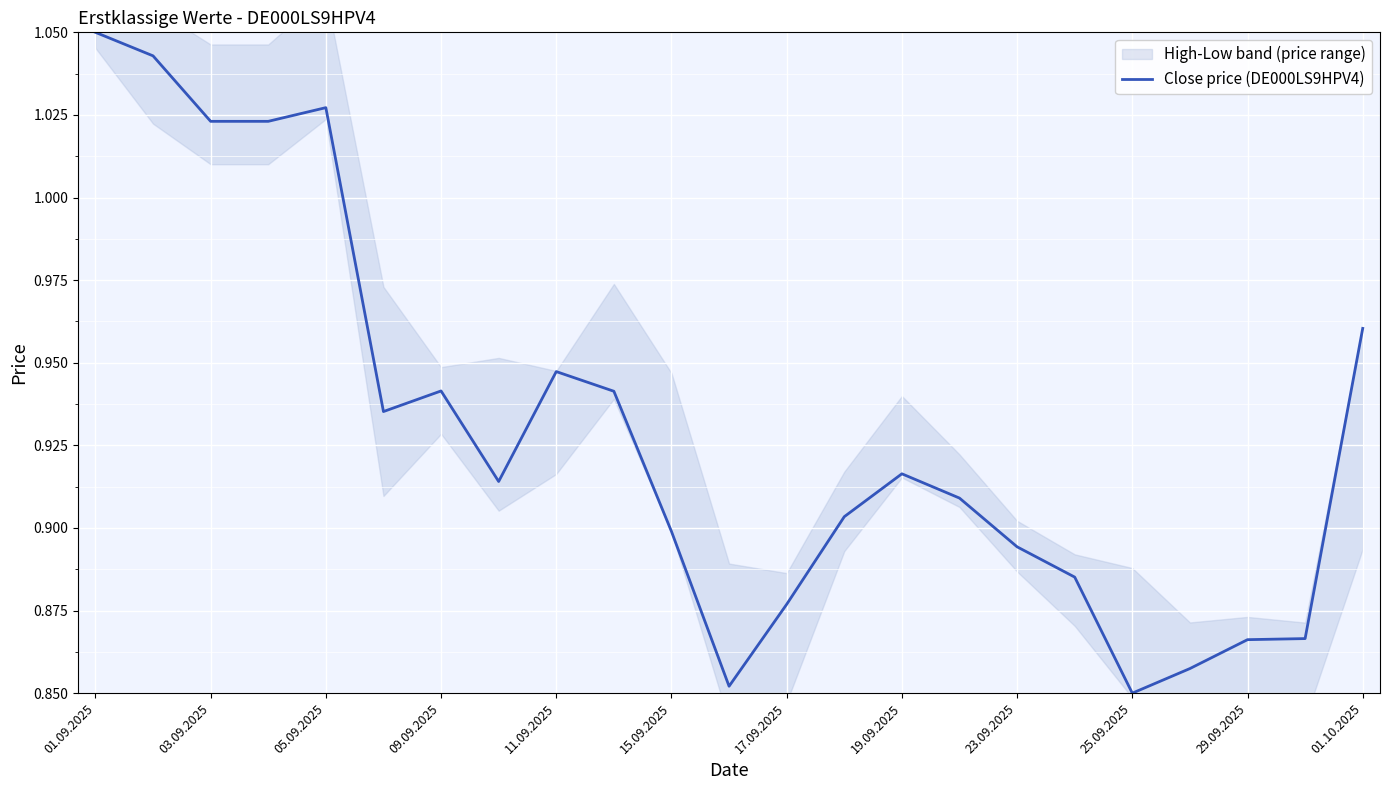

The Close price (DE000LS9HPV4) series shows 0.2 at 19.09.2025. True or false?

False